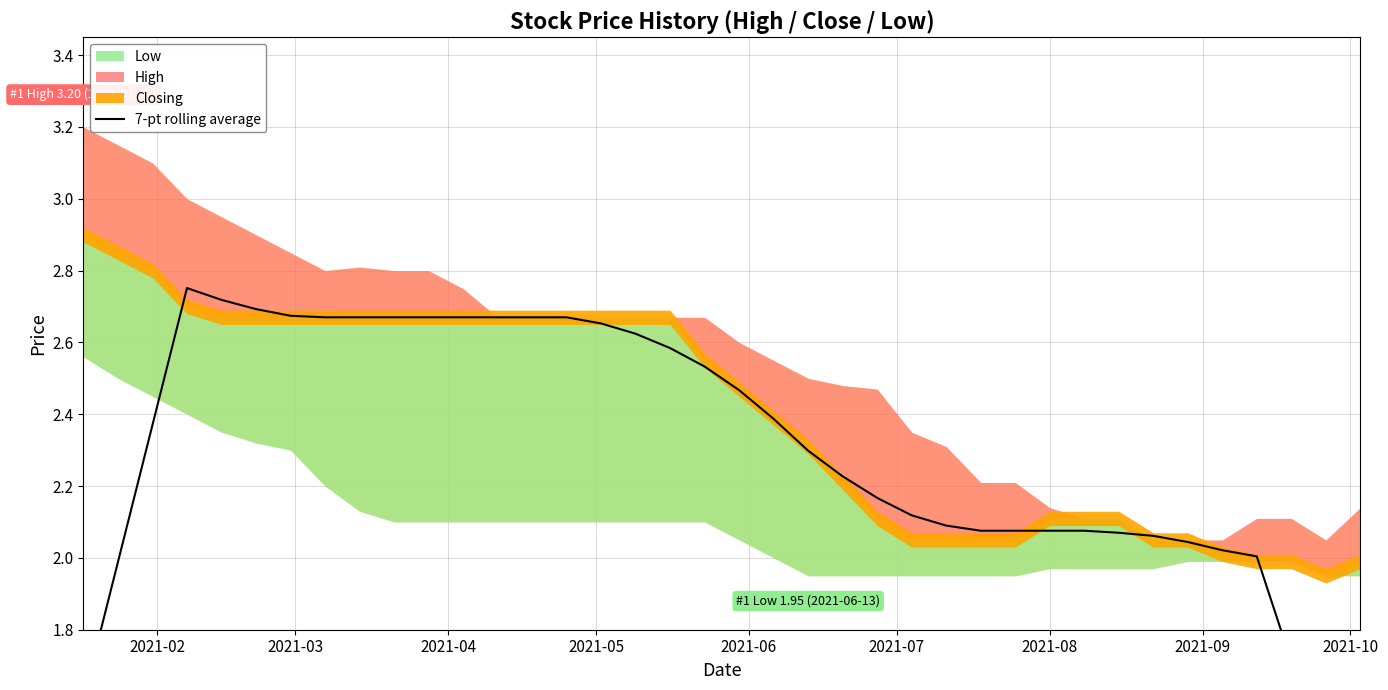

What is the sum of all values?

87.1